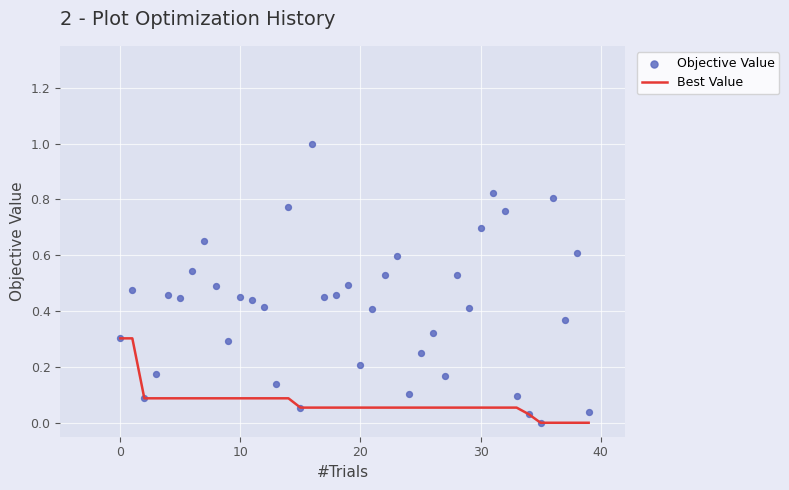

At how many categories does at least one series exceed 0?

39